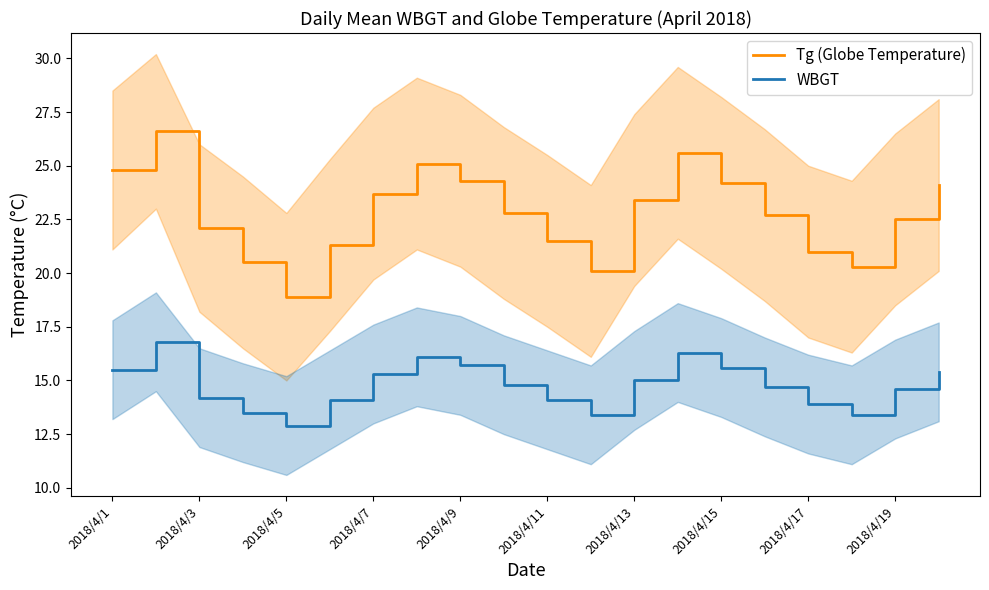

At which category does Tg (Globe Temperature) reach its first local valley?

2018/4/5